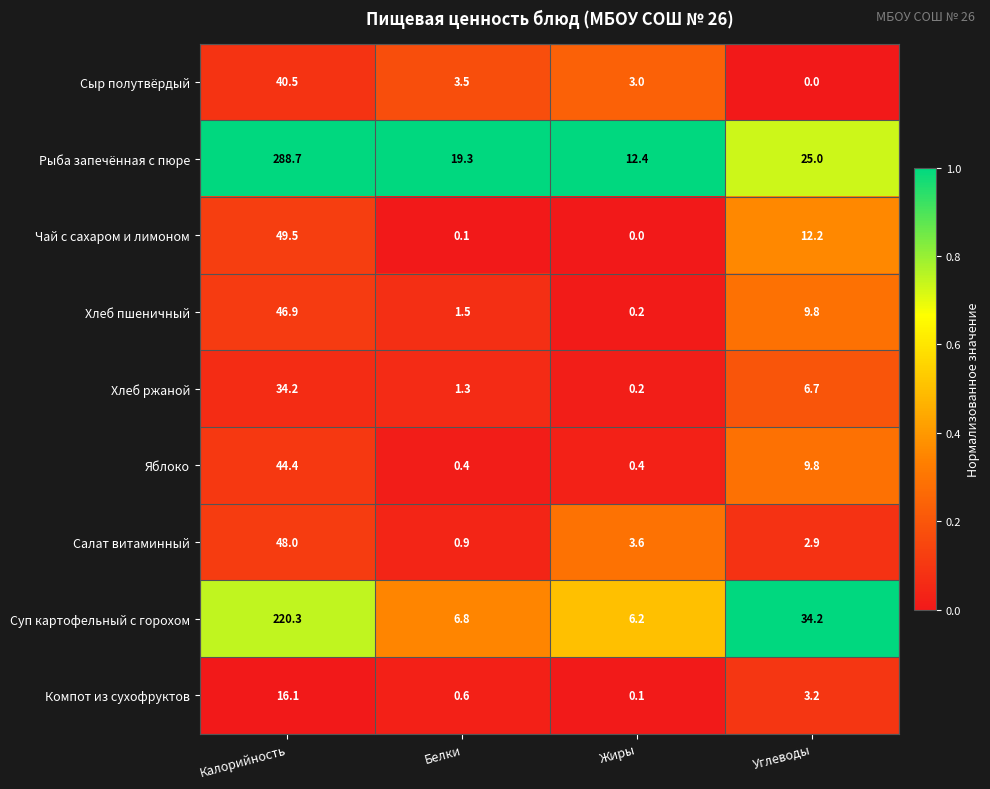

What is the average value of the Суп картофельный с горохом series?

66.9